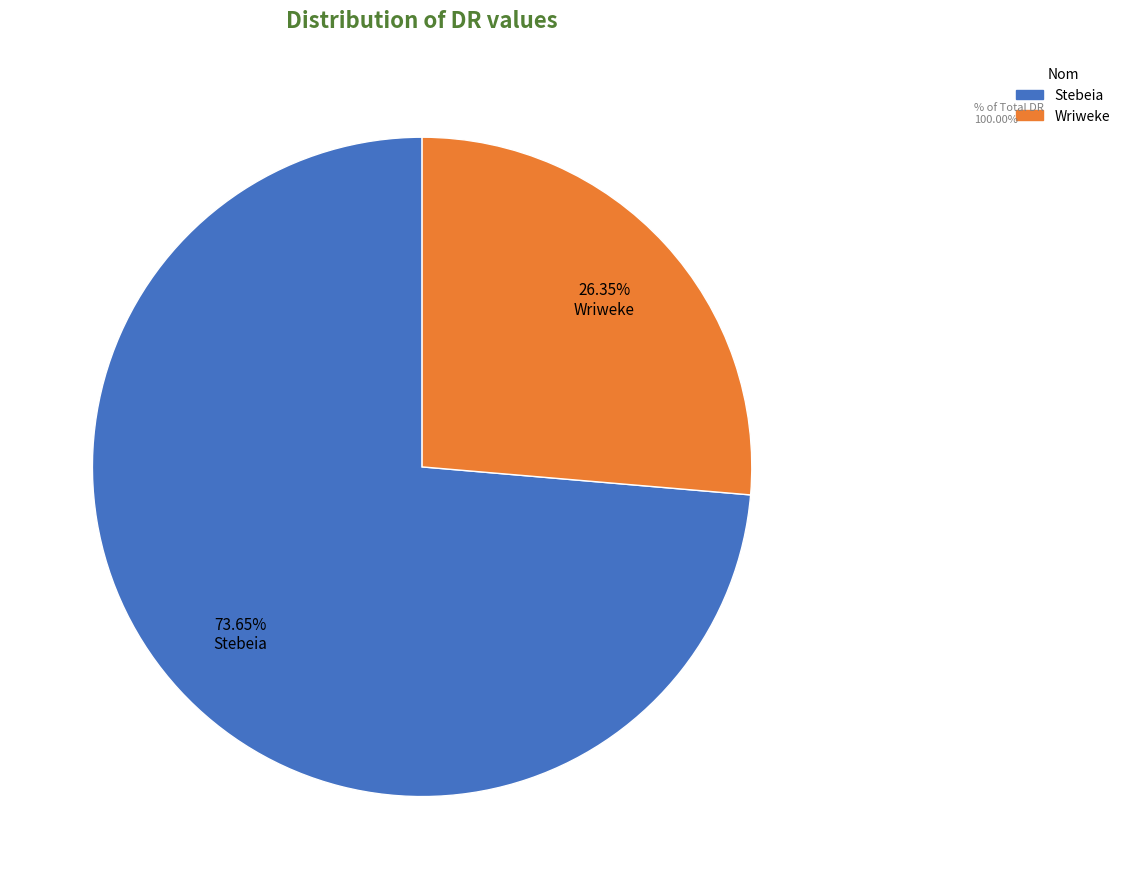

To the nearest percent, what is the combined percentage of Stebeia and Wriweke?

100%